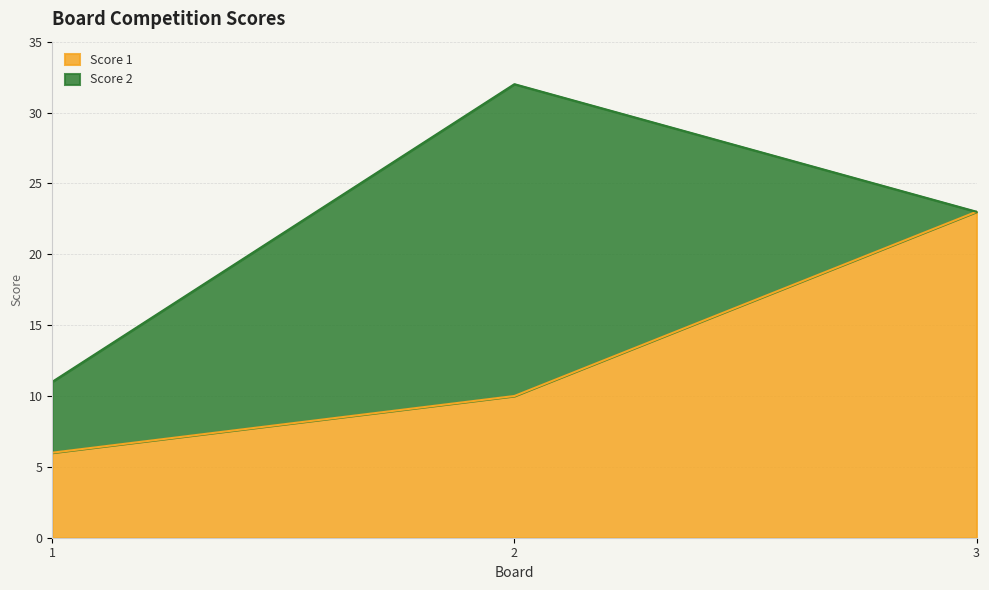

Reading left to right, extract all data points from this chart.

1=6	2=10	3=23